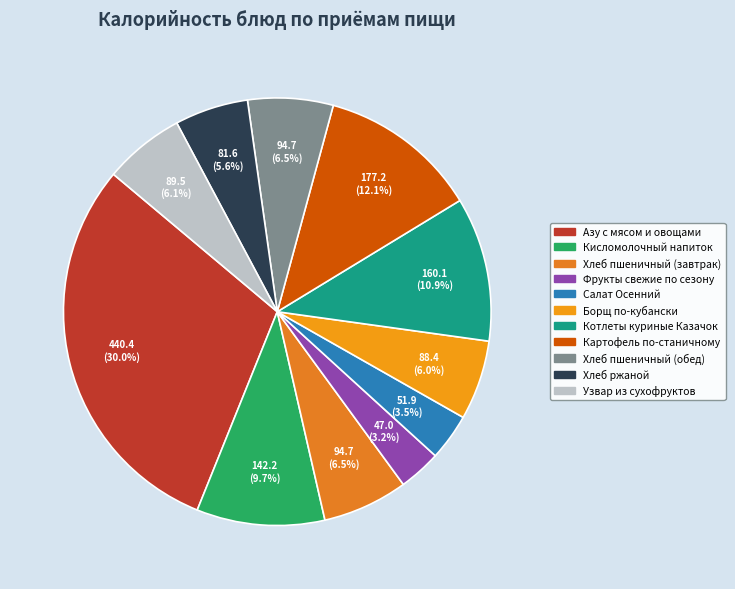

Is there a majority slice in this chart?

No